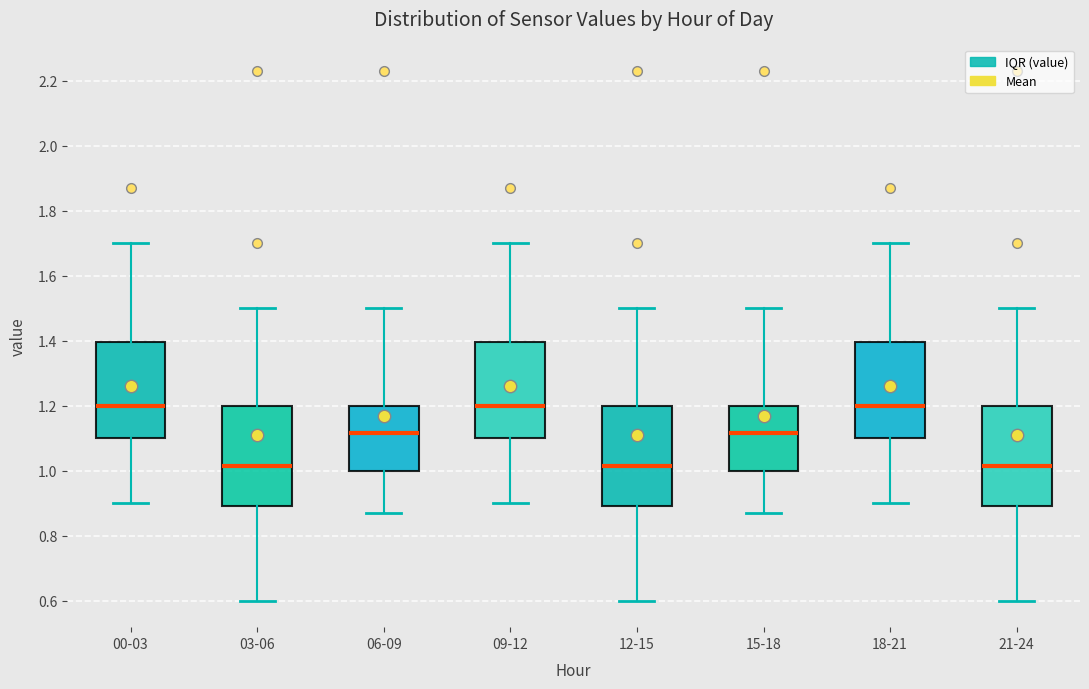

Reading left to right, transcribe this box plot: for each box, give where its median line is, the range the box spans, and where its two whiskers end, as read against the y-axis. The values are not printed on the chart, so give them approximately, as read against the axis.

00-03: median 1.20, box 1.10 to 1.40, whiskers 0.90 to 1.70
03-06: median 1.02, box 0.90 to 1.20, whiskers 0.60 to 1.50
06-09: median 1.12, box 1.00 to 1.20, whiskers 0.88 to 1.50
09-12: median 1.20, box 1.10 to 1.40, whiskers 0.90 to 1.70
12-15: median 1.02, box 0.90 to 1.20, whiskers 0.60 to 1.50
15-18: median 1.12, box 1.00 to 1.20, whiskers 0.88 to 1.50
18-21: median 1.20, box 1.10 to 1.40, whiskers 0.90 to 1.70
21-24: median 1.02, box 0.90 to 1.20, whiskers 0.60 to 1.50